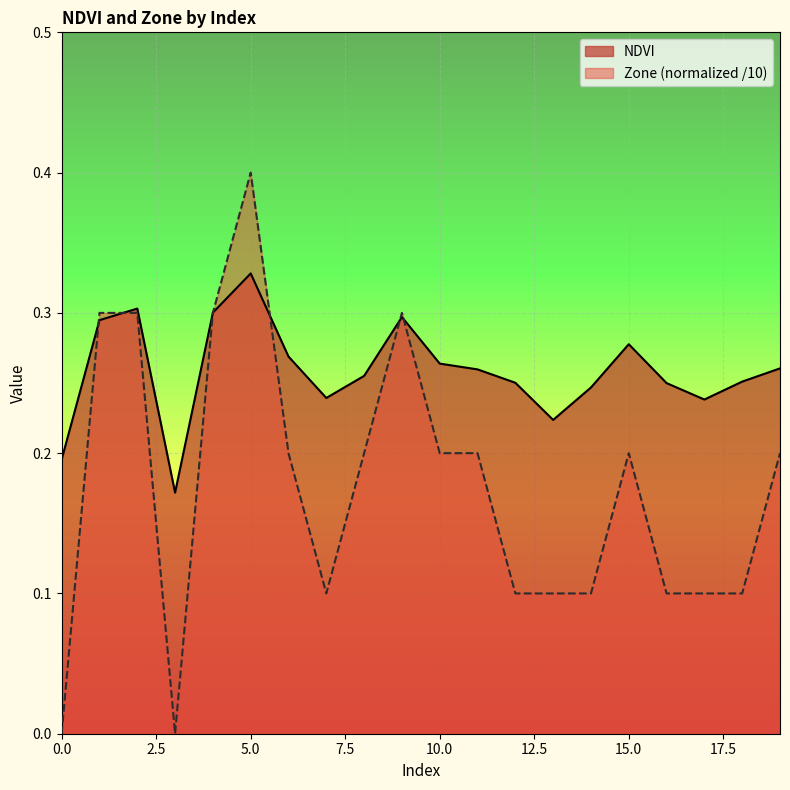

What is the sum of all NDVI values?

5.2